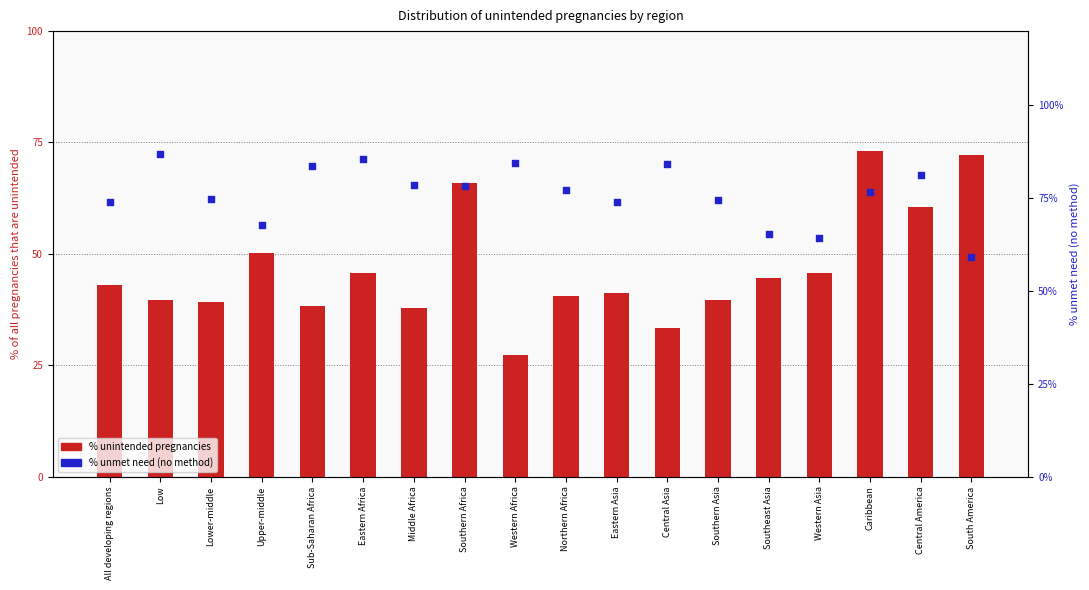

What is the total value across all series at Eastern Asia?

115.1